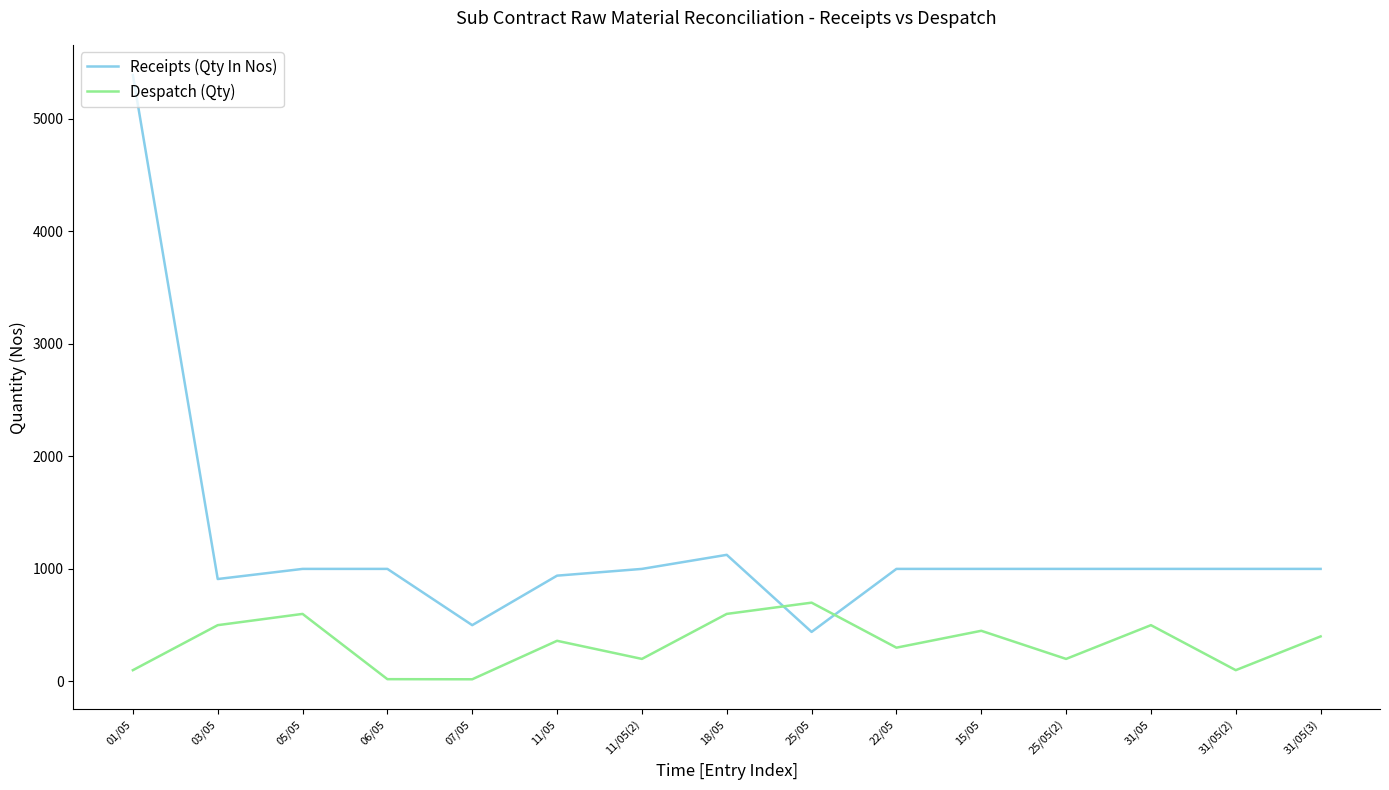

At which category is the sum across all series the highest?

01/05